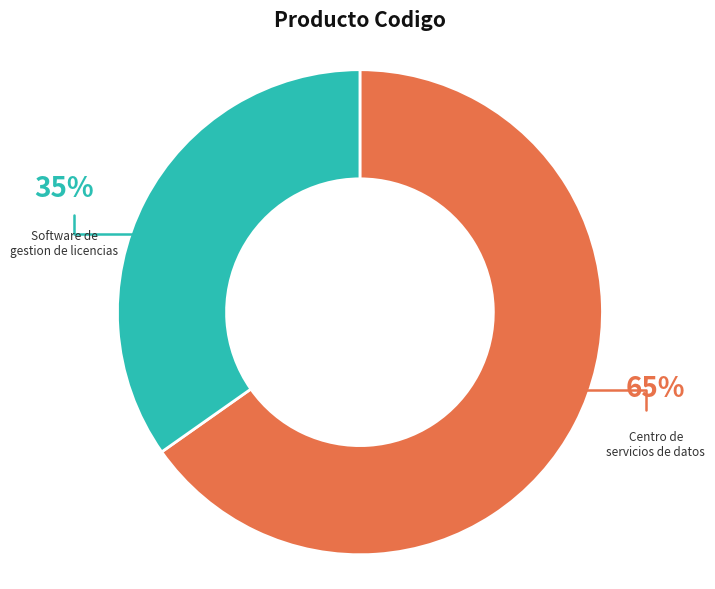

To the nearest percent, what is the average slice percentage?

50%